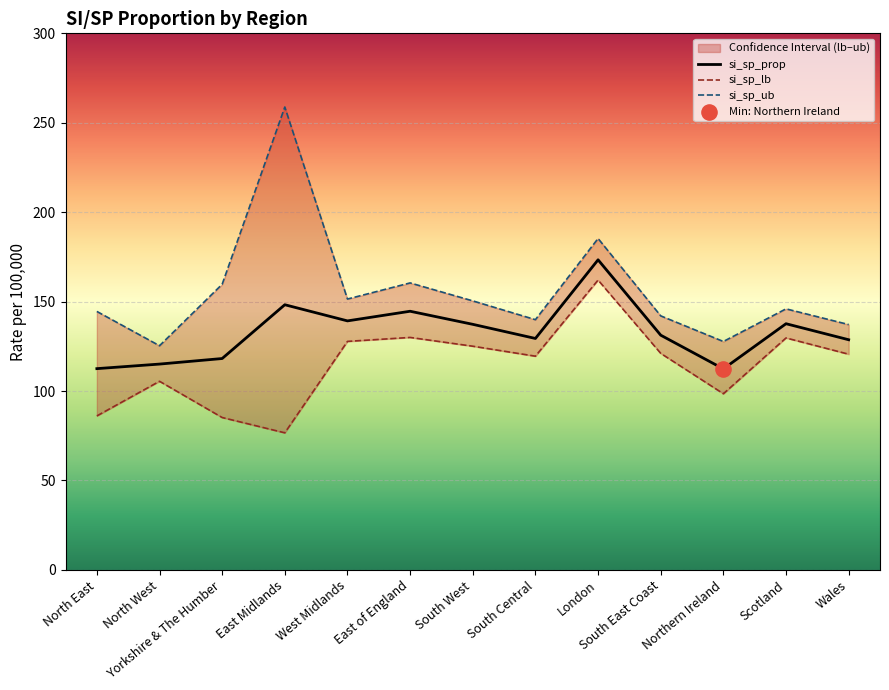

What are all the series names shown in the legend?

si_sp_prop, si_sp_lb, si_sp_ub